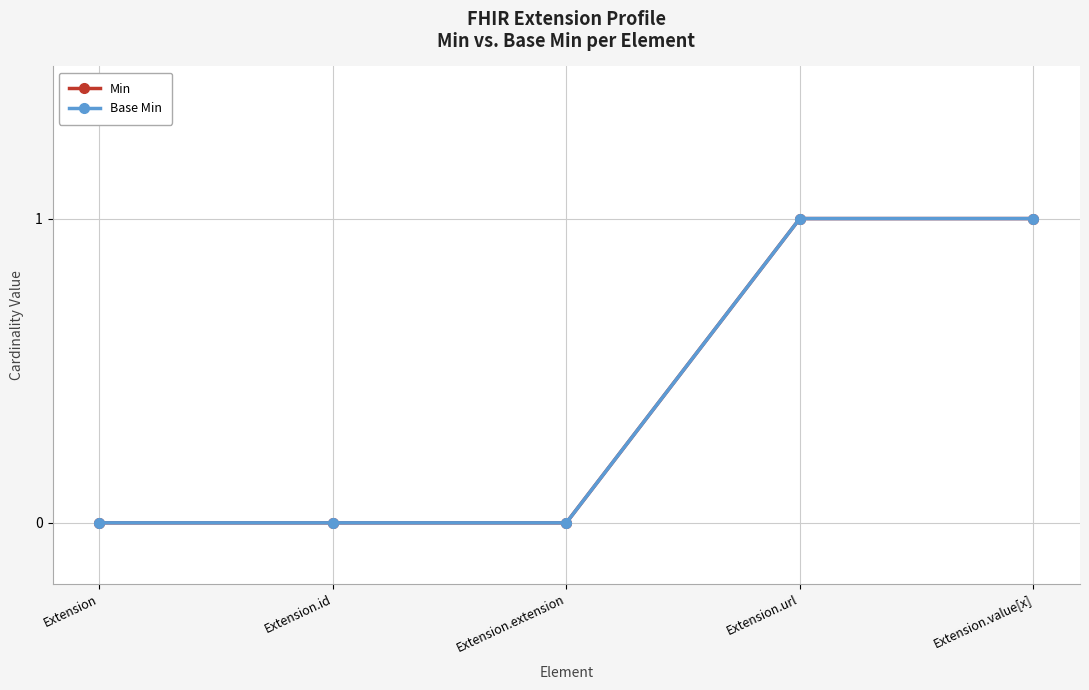

What position from the left is Extension.id?

2